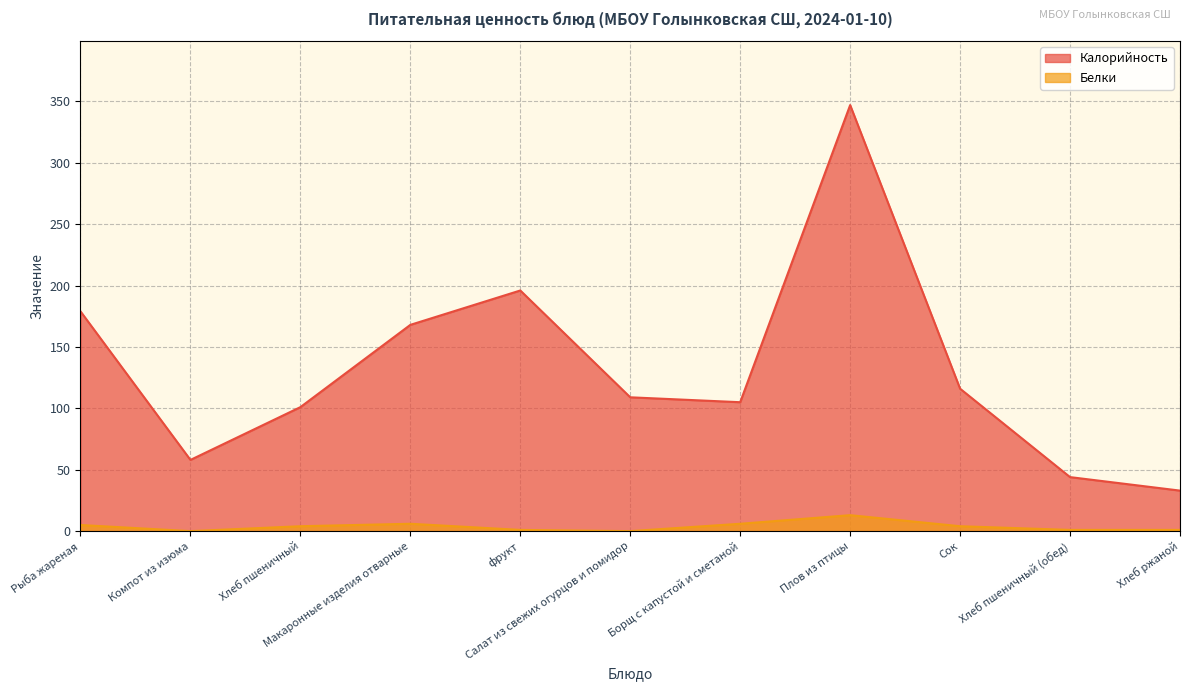

Between фрукт and Сок, which series saw the biggest shift?

Калорийность